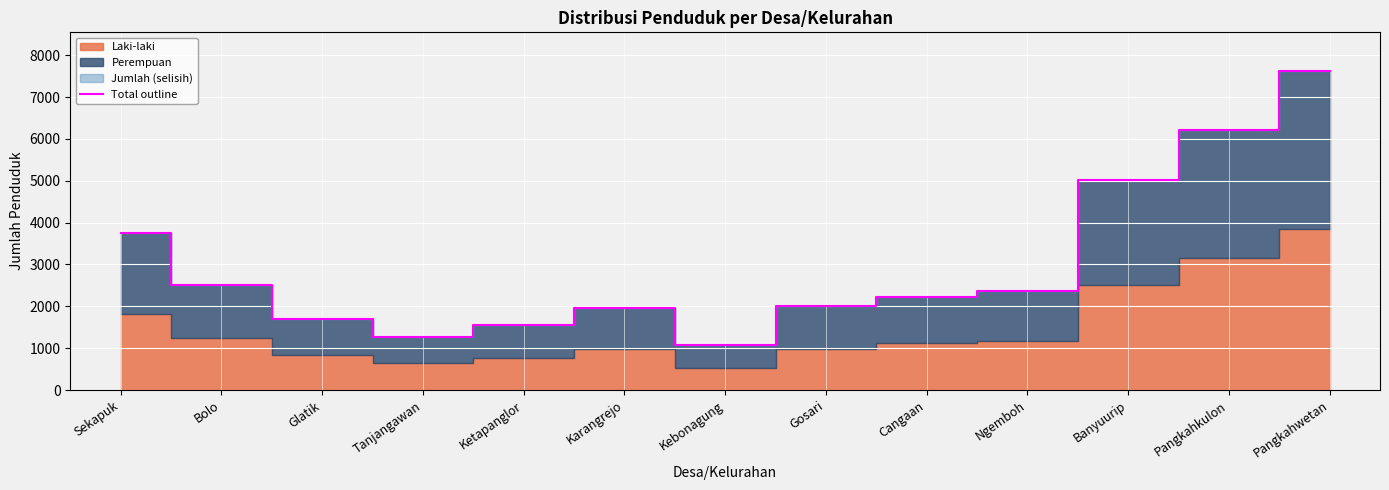

Approximately how many times larger is the value at Kebonagung compared to Ketapanglor?

0.7